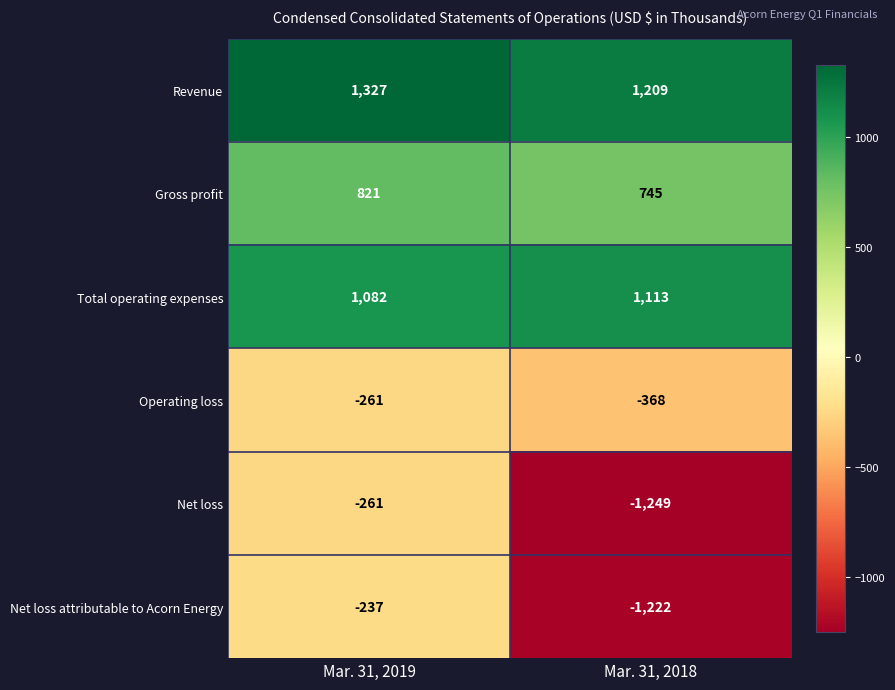

True or false: Gross profit has a value of 821 at Mar. 31, 2019.

True